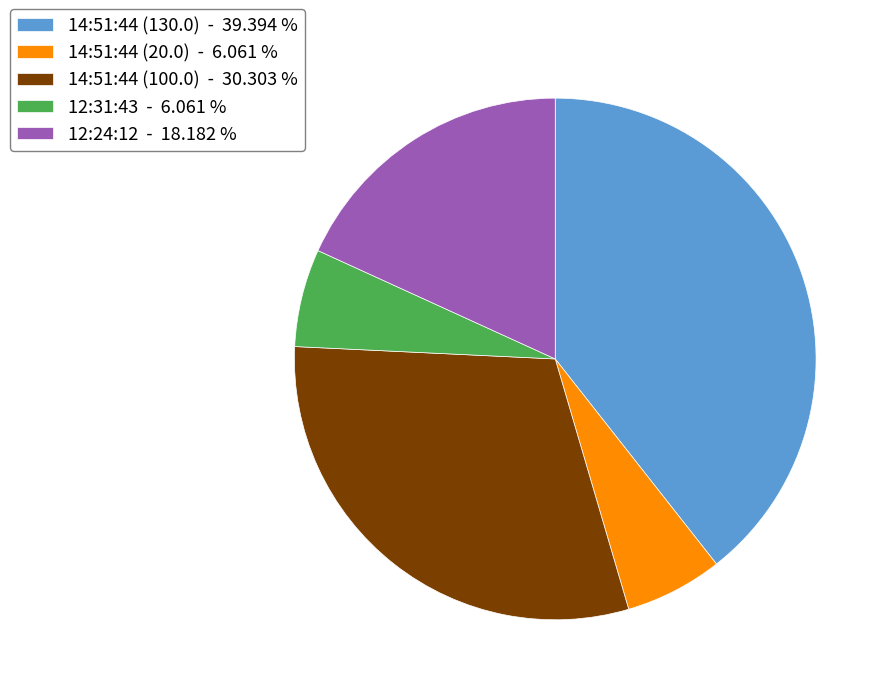

Approximately how many times larger is the value at 14:51:44 (100.0) - 30.303 % compared to 12:31:43 - 6.061 %?

5.0